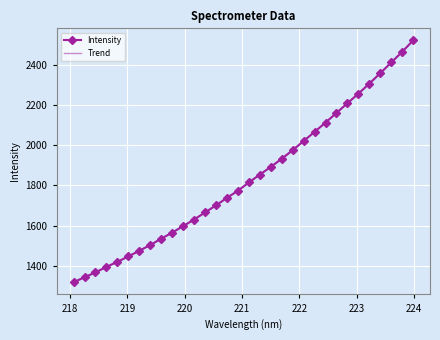

What is the greatest value displayed?

2521.2